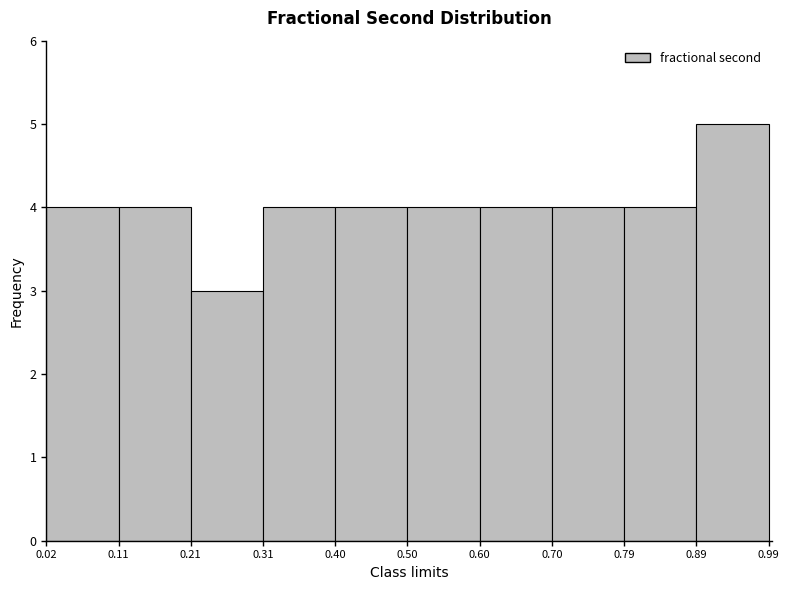

Reading left to right, list every bar in this chart as the range it spans on the x-axis followed by its height. The values are not printed on the chart, so give them approximately, as read against the axis.

0.02 to 0.11: 4
0.11 to 0.21: 4
0.21 to 0.31: 3
0.31 to 0.40: 4
0.40 to 0.50: 4
0.50 to 0.60: 4
0.60 to 0.70: 4
0.70 to 0.79: 4
0.79 to 0.89: 4
0.89 to 0.99: 5